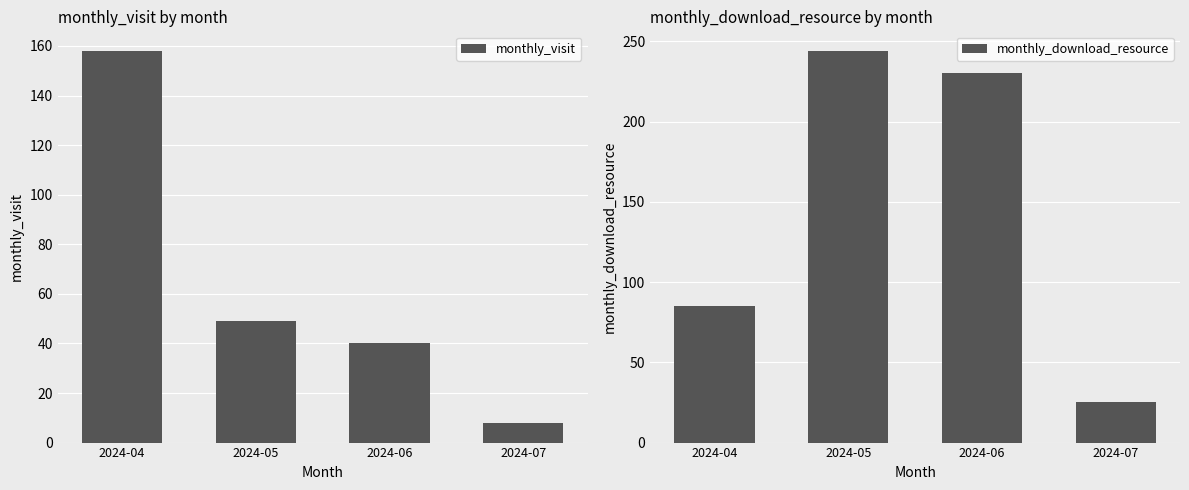

What is the lowest value of the monthly_visit series?

8